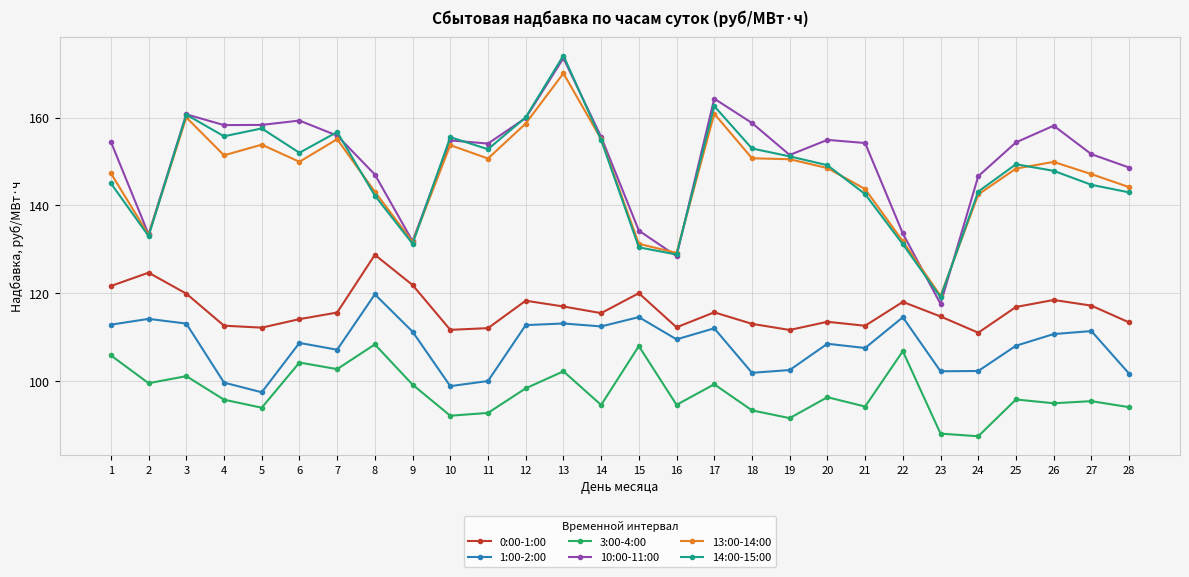

Which series has the largest total across all categories?

10:00-11:00